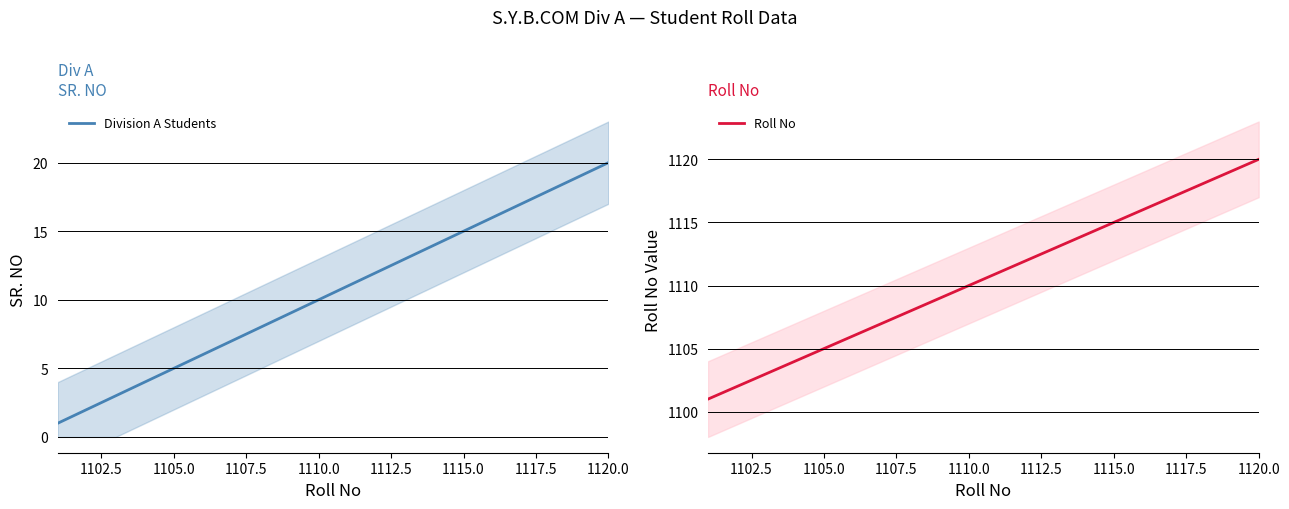

The value of Division A Students at 1105.0 is 3. True or false?

False